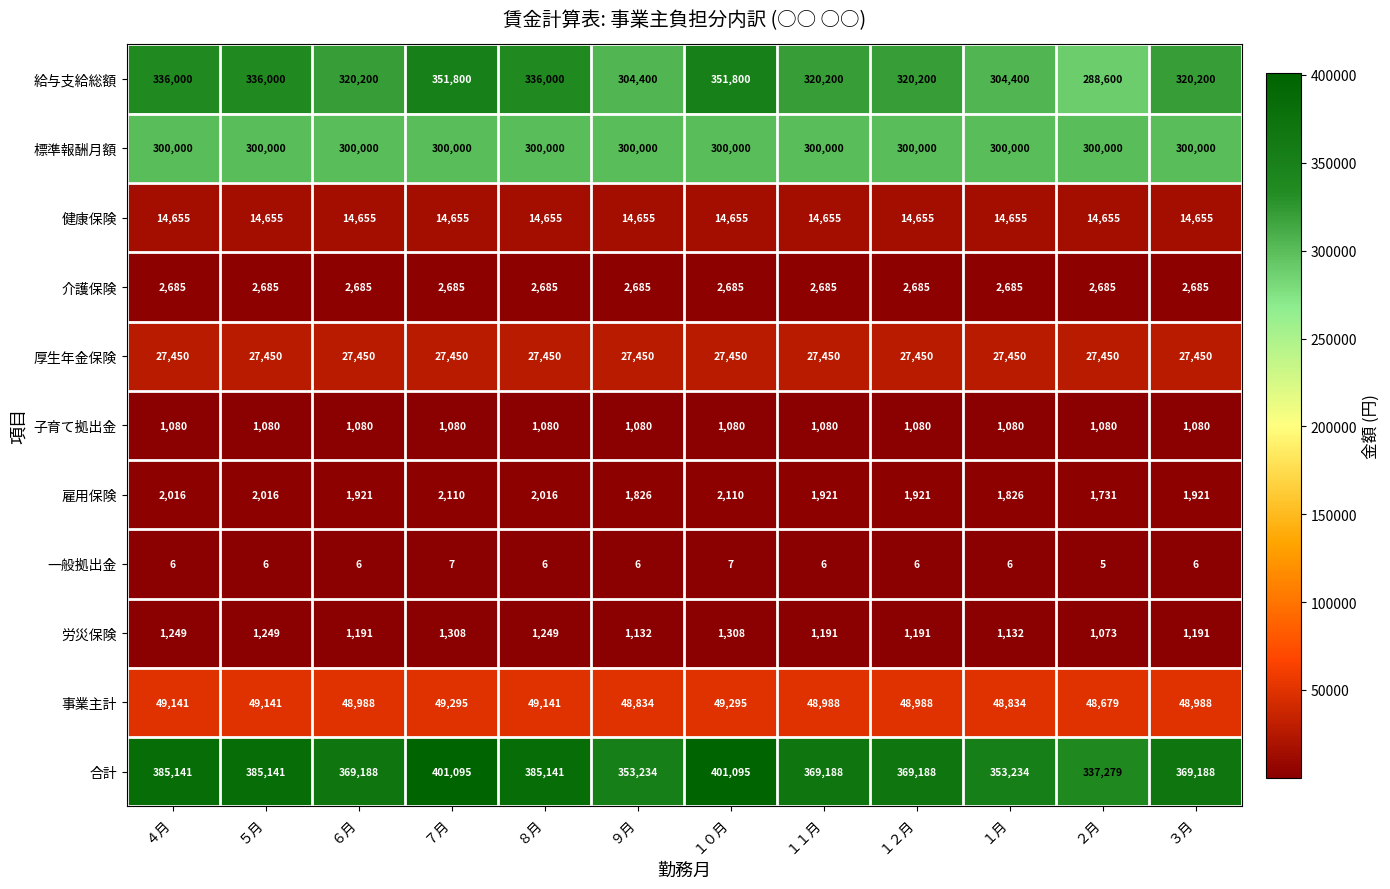

At ５月, list the series in order from smallest to largest.

一般拠出金, 子育て拠出金, 労災保険, 雇用保険, 介護保険, 健康保険, 厚生年金保険, 事業主計, 標準報酬月額, 給与支給総額, 合計